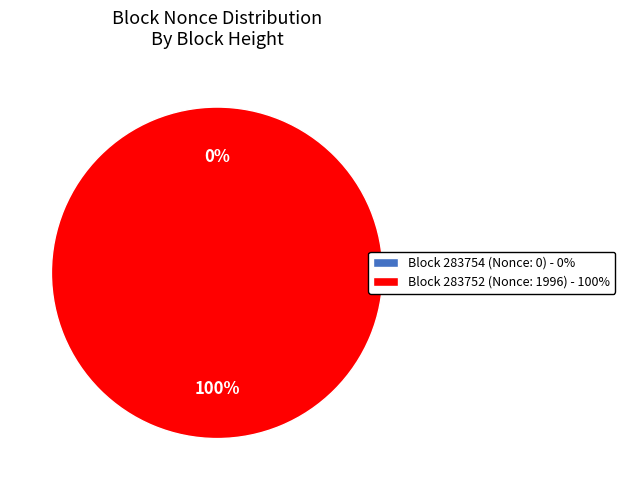

Rank the categories by value from lowest to highest.

283754 (Nonce: 0), 283752 (Nonce: 1996)